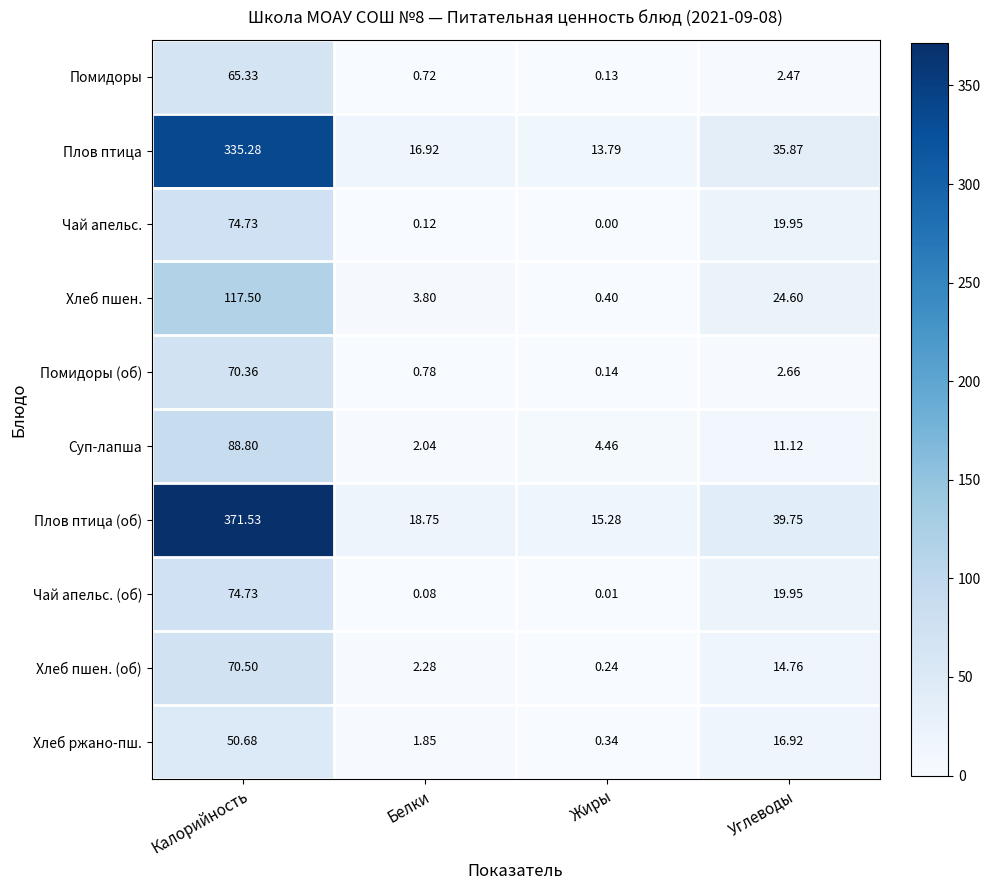

Which series has the largest total across all categories?

Плов птица (об)